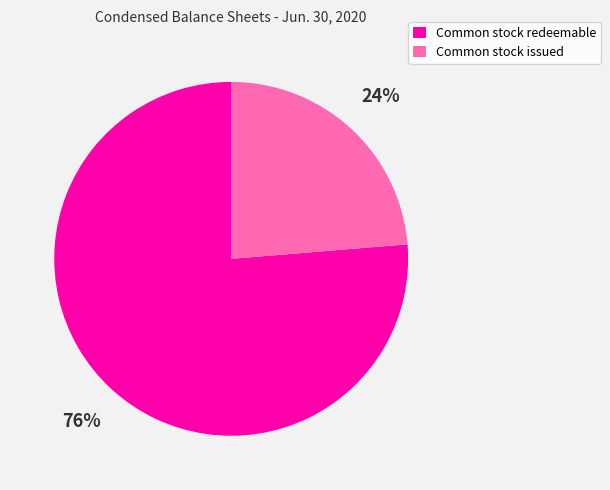

How many slices are in this pie chart?

2